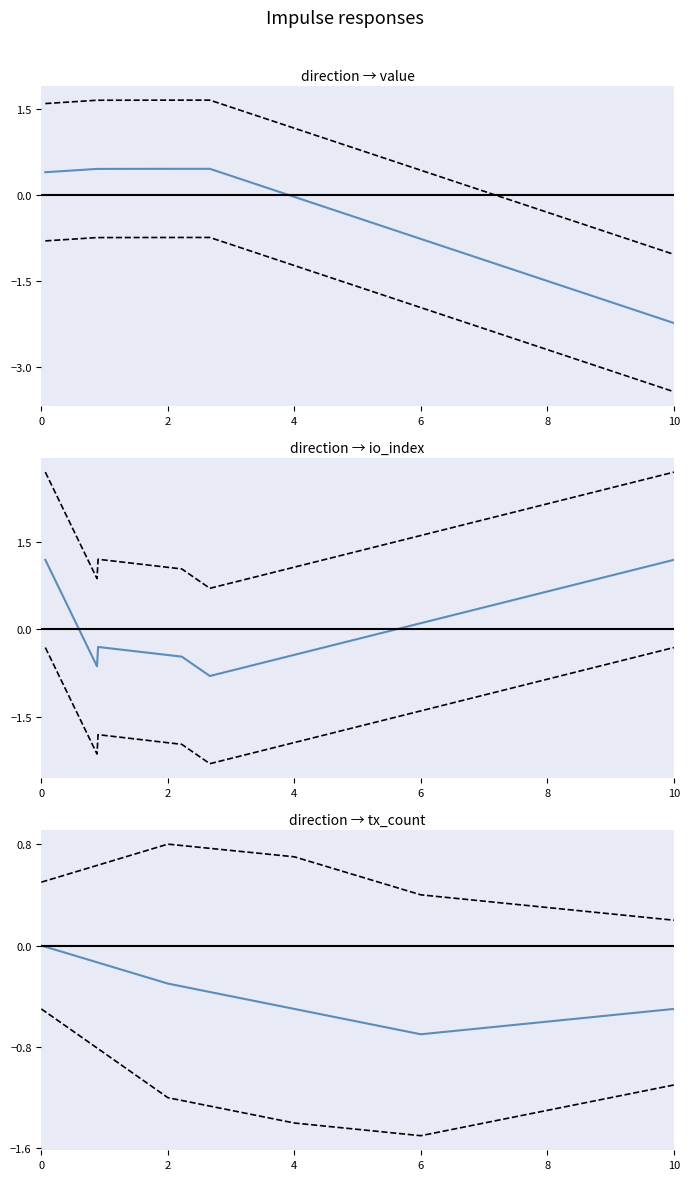

What is the sum of all upper values?

2.9